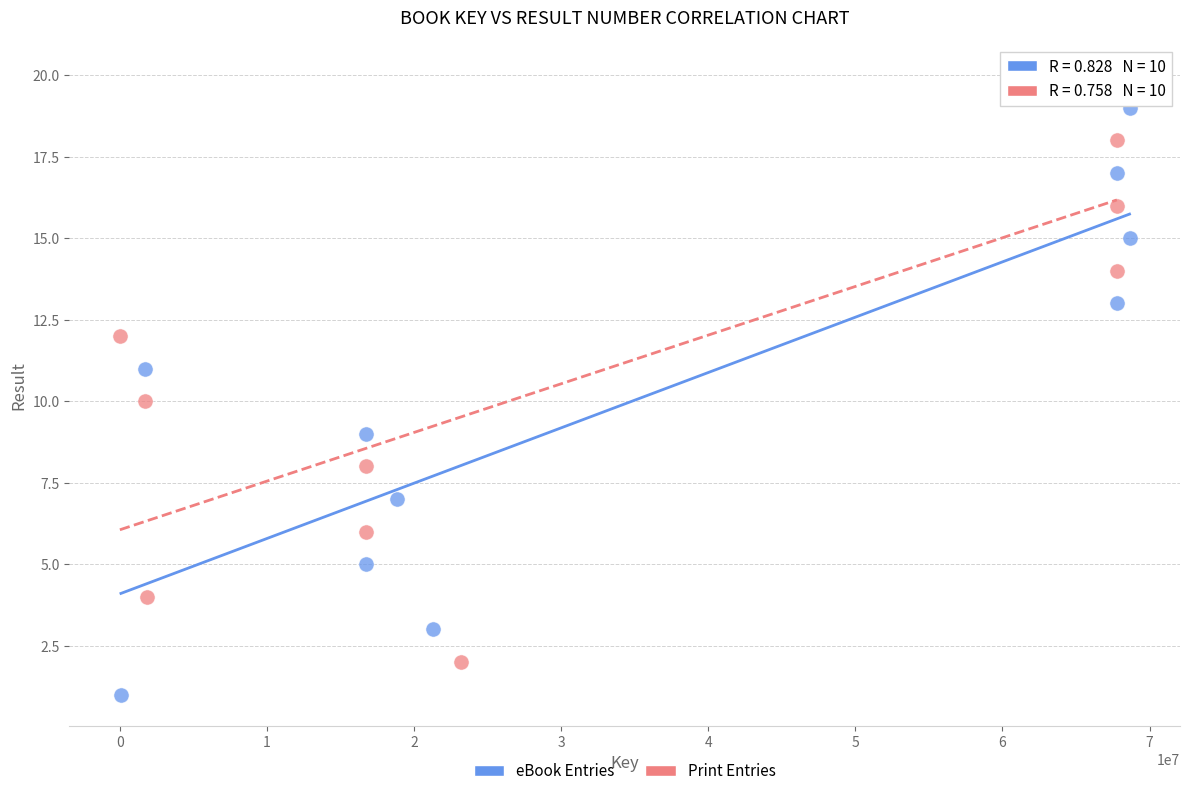

Which series contains the highest Y value?

Print Entries